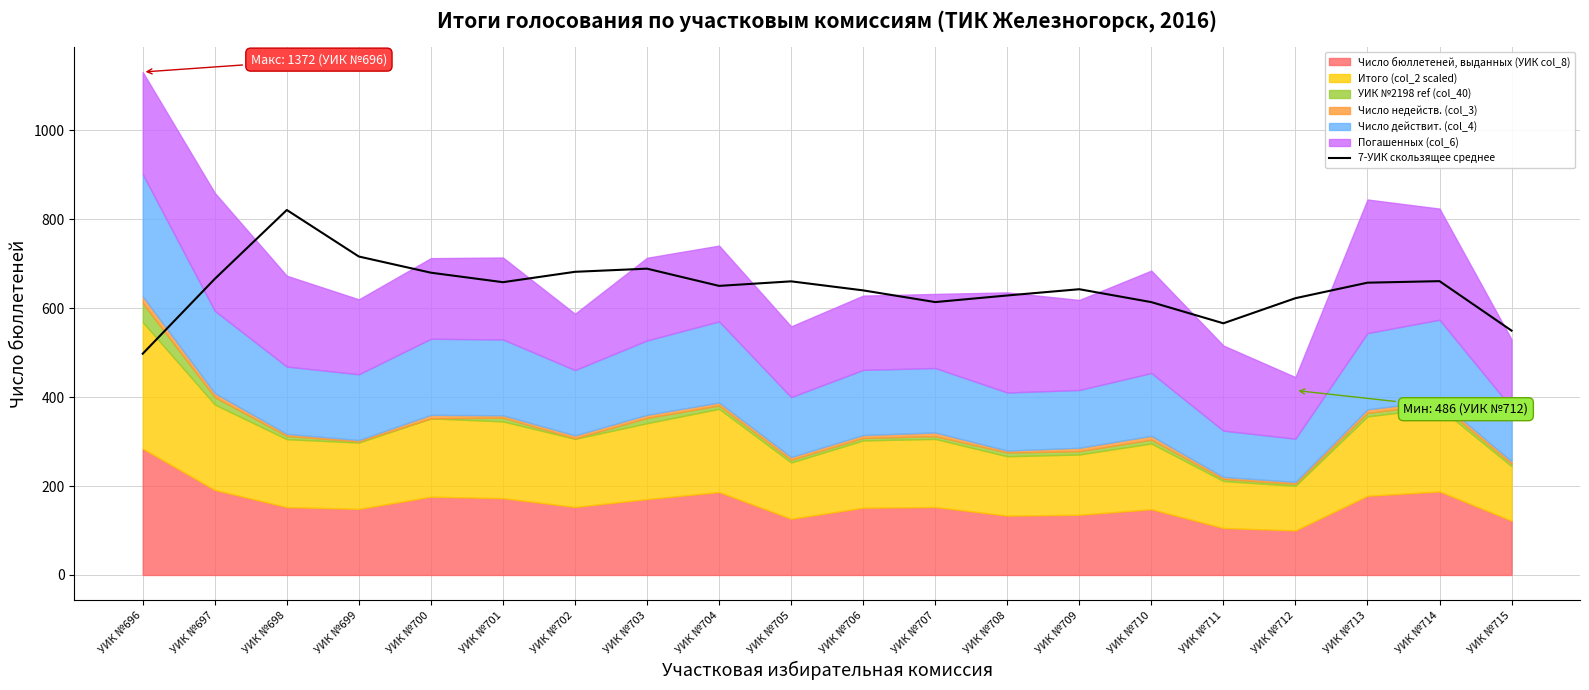

What is the approximate value at УИК №697?

665.5